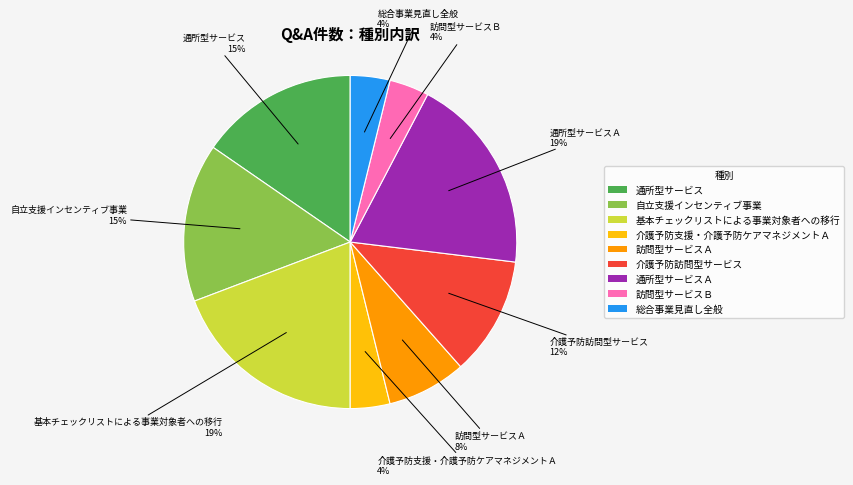

To the nearest percent, what is the average slice percentage?

11%